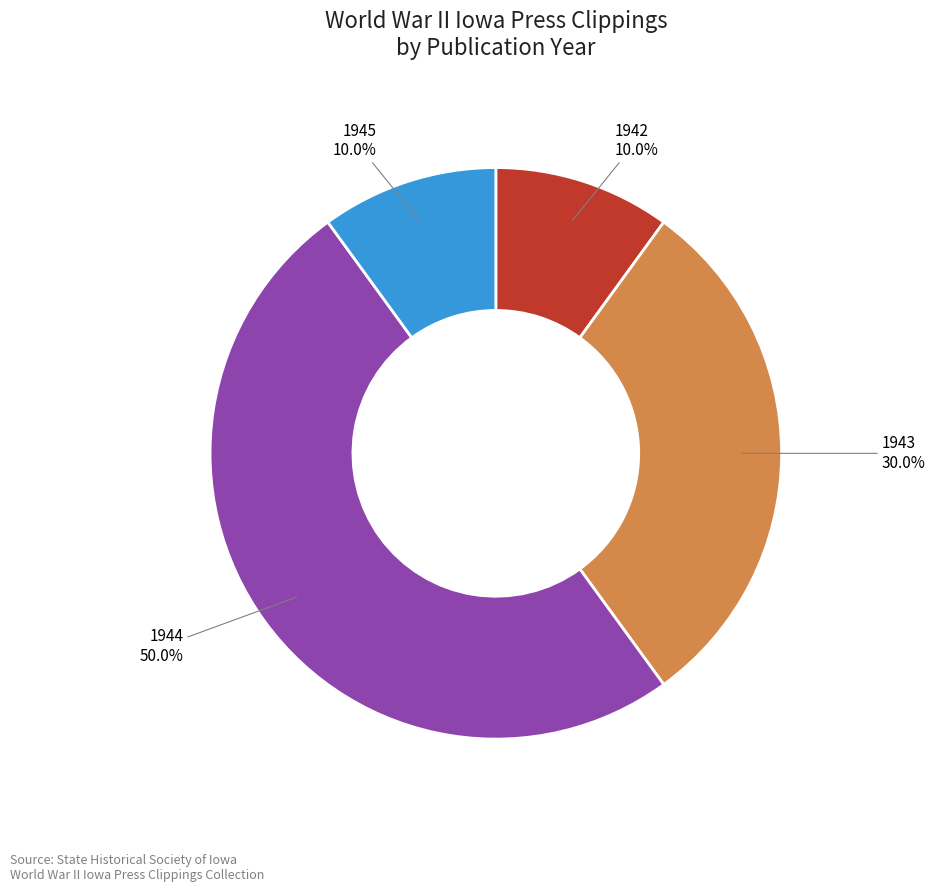

Is 1943 the majority of the pie?

No